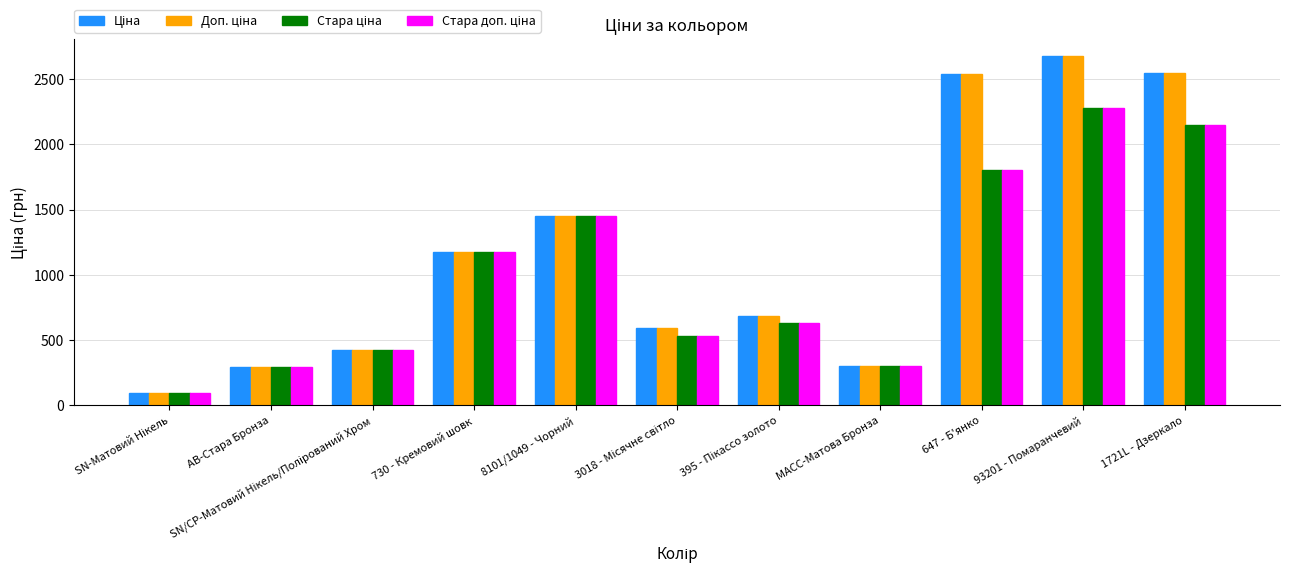

Count the number of categories in the chart.

11